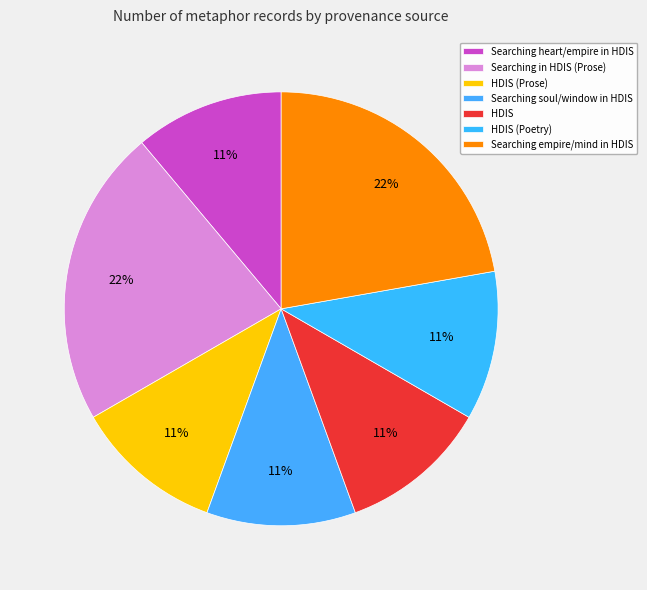

What is the smallest slice in the pie chart?

Searching heart and empire in HDIS